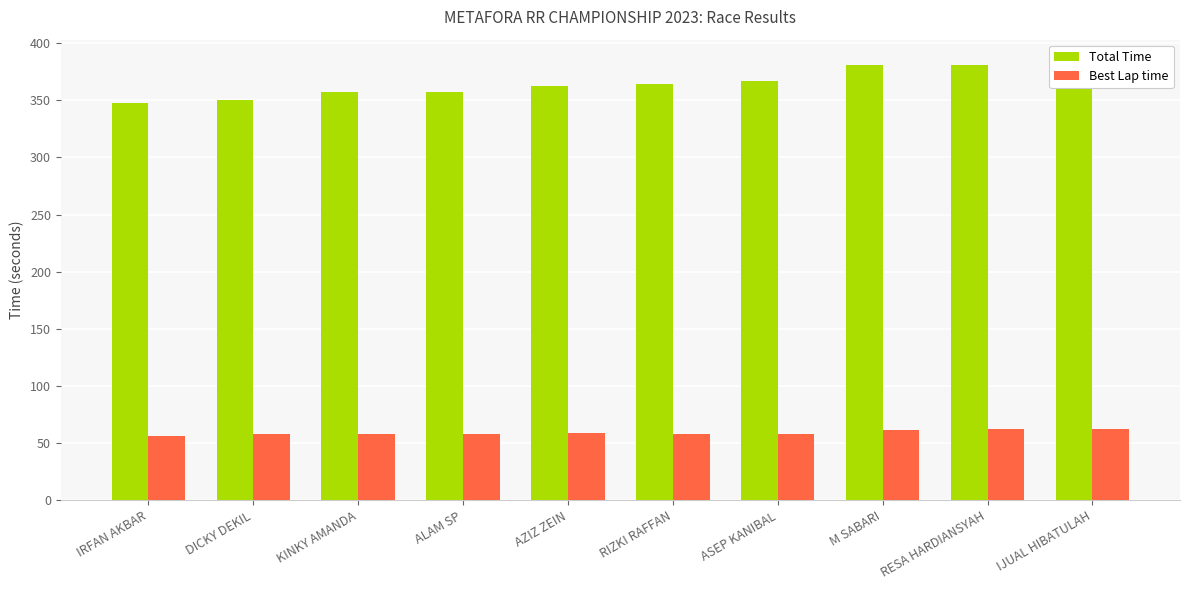

Reading left to right, extract all data points from this chart.

Total Time: IRFAN AKBAR=347.5	DICKY DEKIL=350.3	KINKY AMANDA=357.1	ALAM SP=357.5	AZIZ ZEIN=362.5	RIZKI RAFFAN=364.2	ASEP KANIBAL=366.3	M SABARI=380.8	RESA HARDIANSYAH=380.8	IJUAL HIBATULAH=383.7
Best Lap time: IRFAN AKBAR=56.5	DICKY DEKIL=58.0	KINKY AMANDA=58.4	ALAM SP=58.4	AZIZ ZEIN=59.4	RIZKI RAFFAN=57.8	ASEP KANIBAL=58.2	M SABARI=61.5	RESA HARDIANSYAH=62.1	IJUAL HIBATULAH=62.4